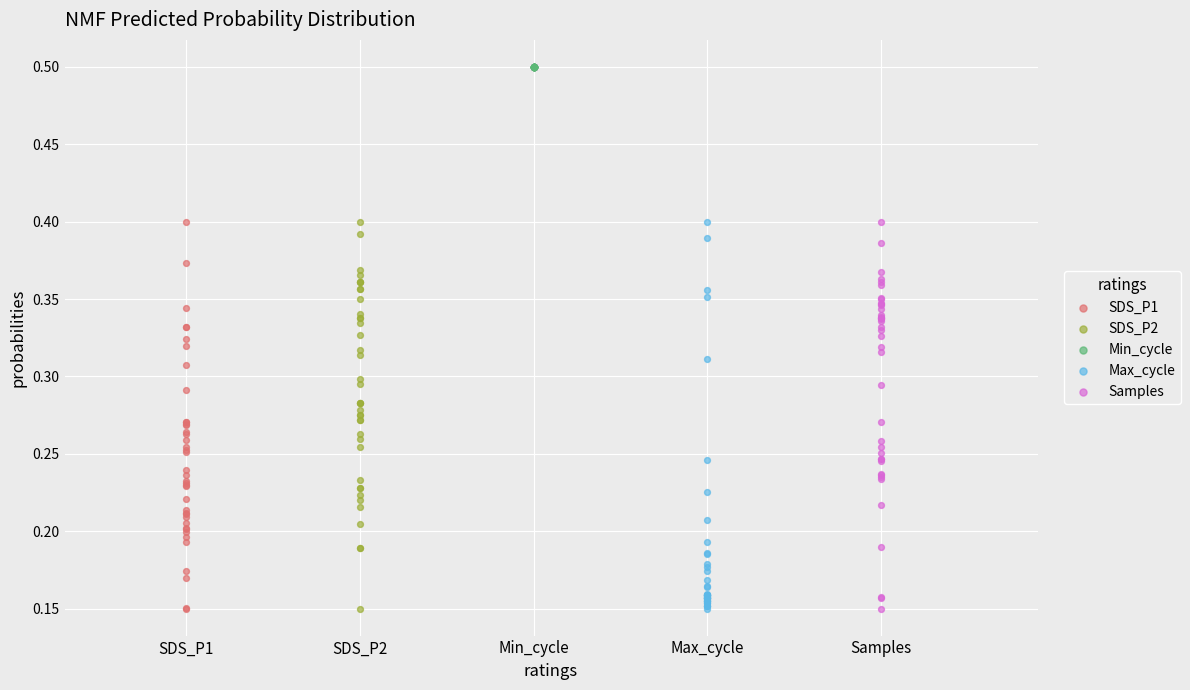

What are all the series names shown in the legend?

SDS_P1, SDS_P2, Min_cycle, Max_cycle, Samples